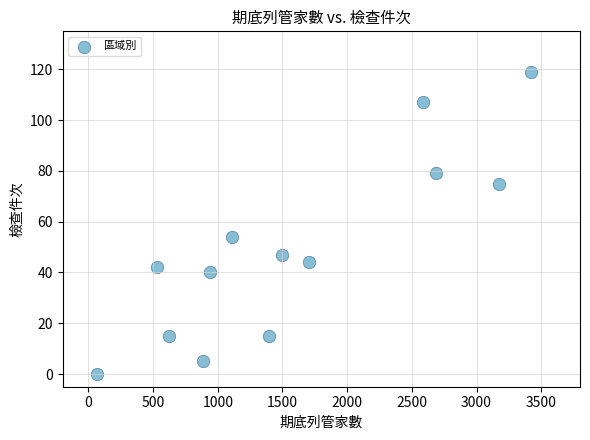

What is the range of Y values (max minus min)?

119